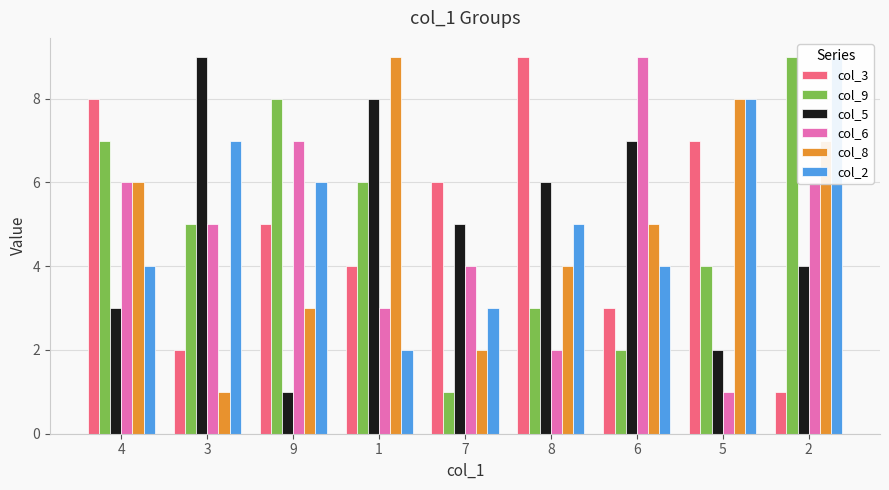

What is the average value of the col_2 series?

5